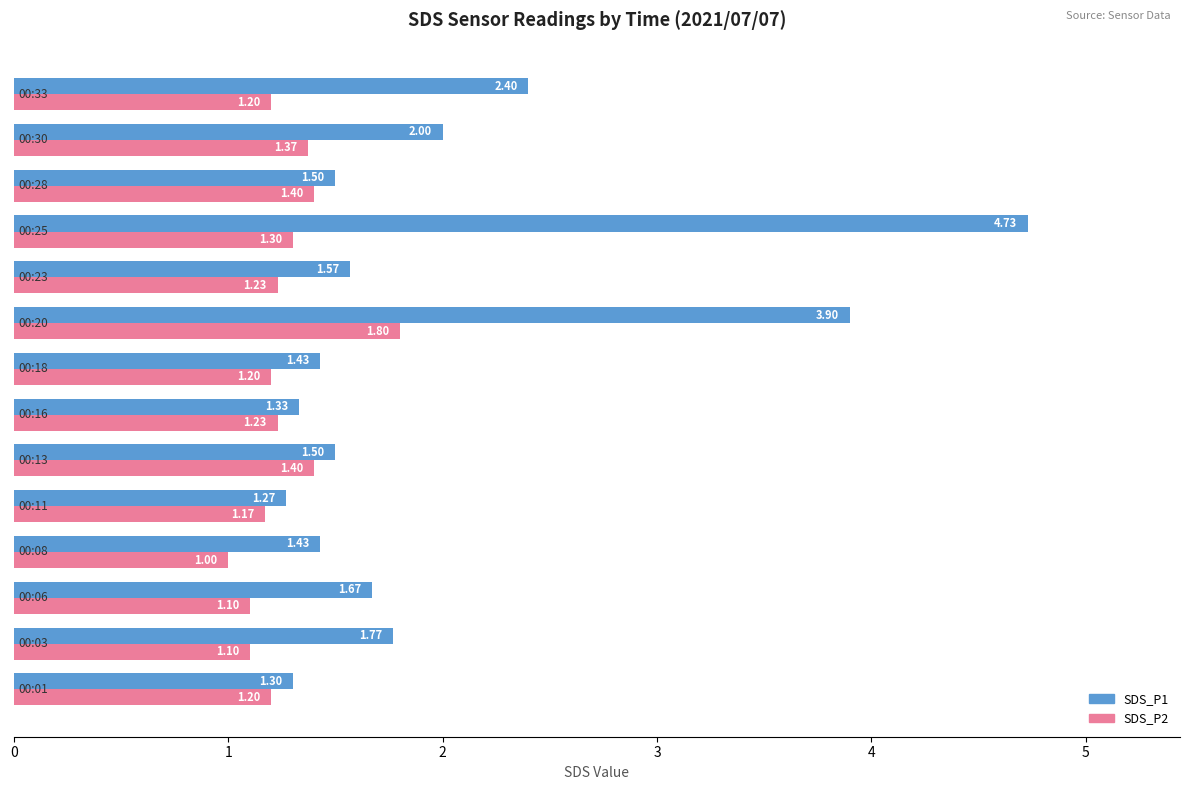

Which series has the largest total across all categories?

SDS_P1